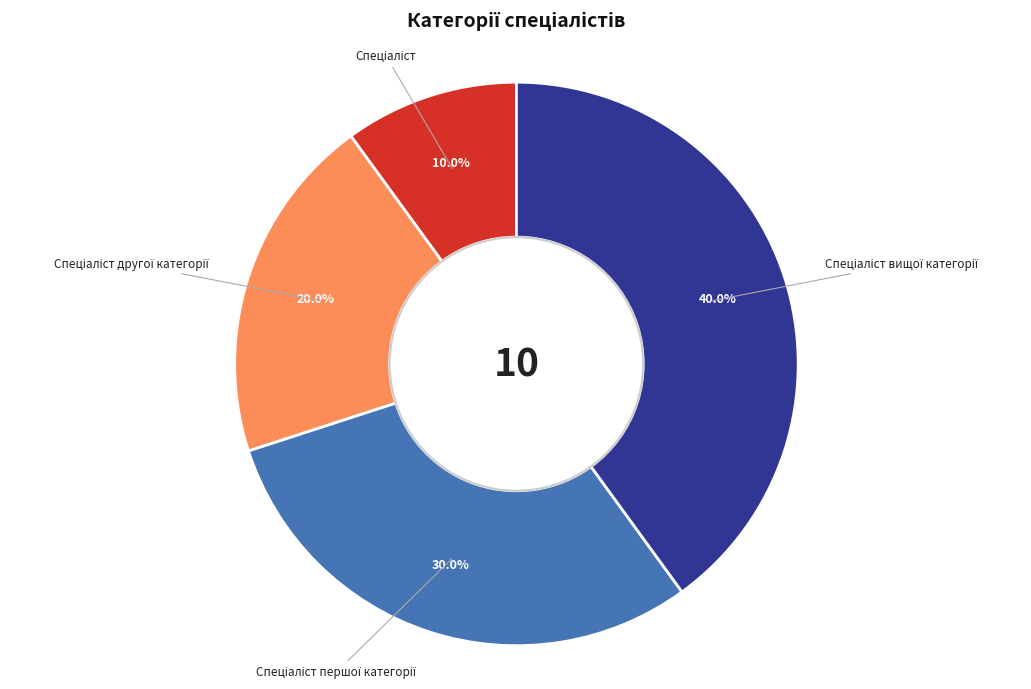

Is there any slice that represents more than half of the pie?

No